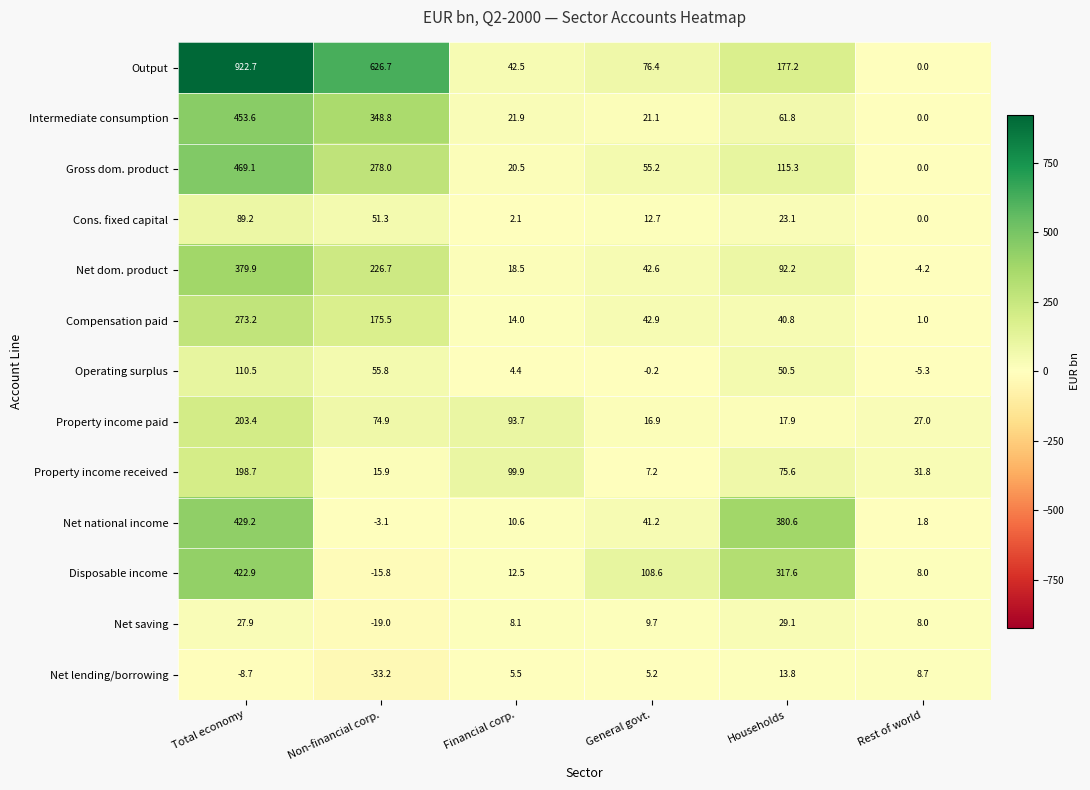

Between Total economy and Households, which series saw the biggest shift?

Output